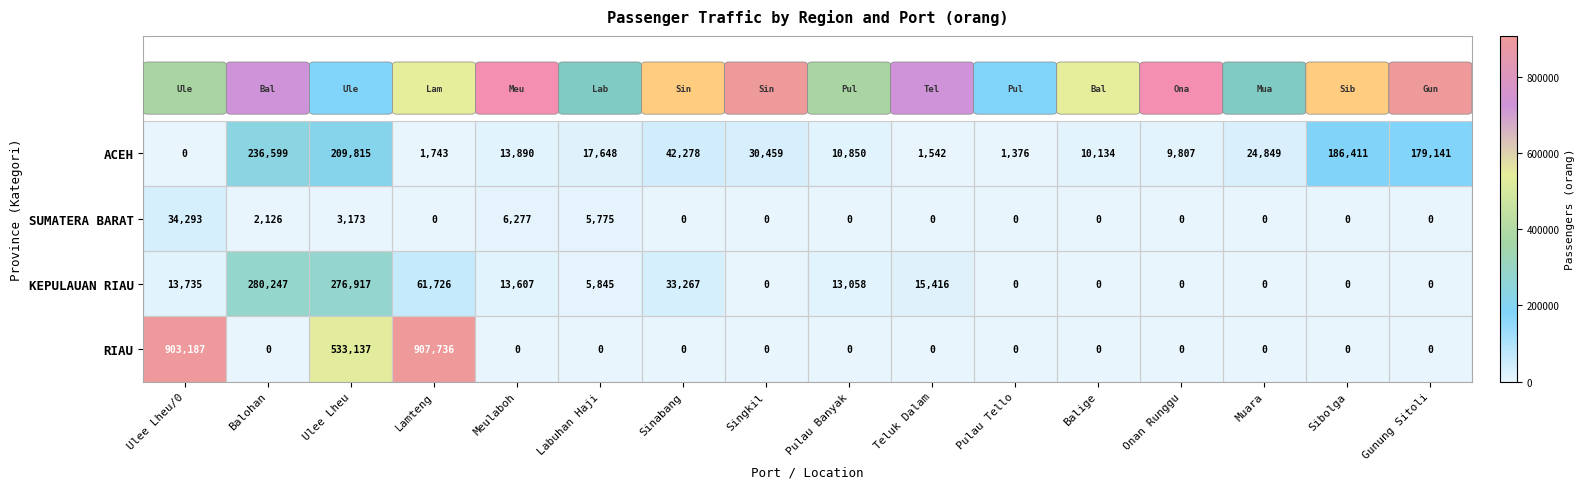

What is the sum of all KEPULAUAN RIAU values?

713818